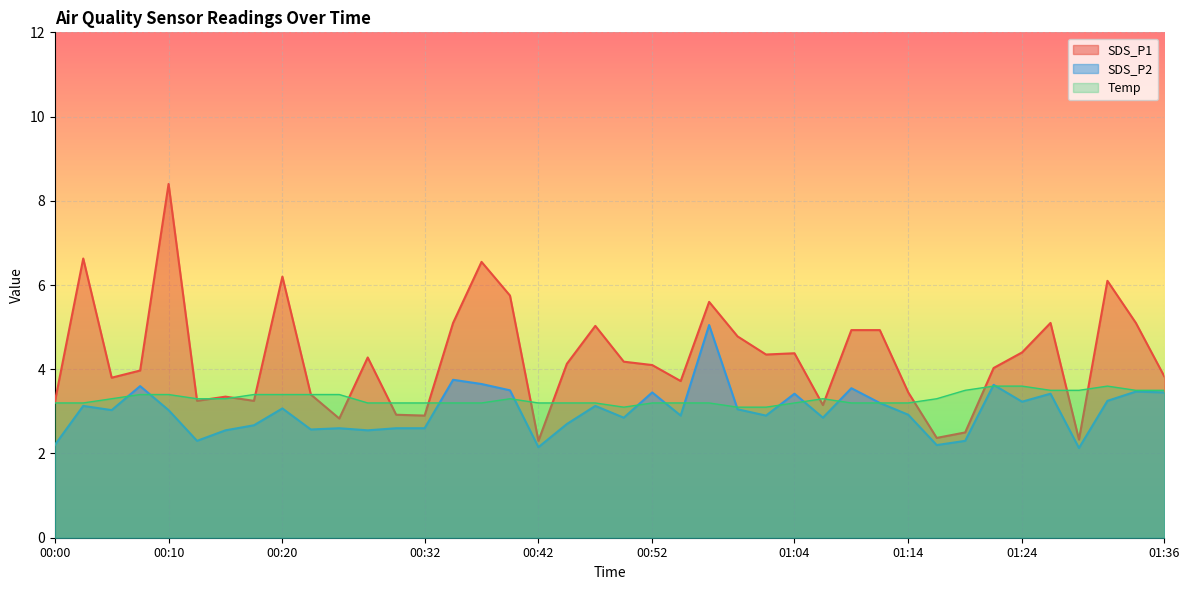

What are all the series names shown in the legend?

SDS_P1, SDS_P2, Temp